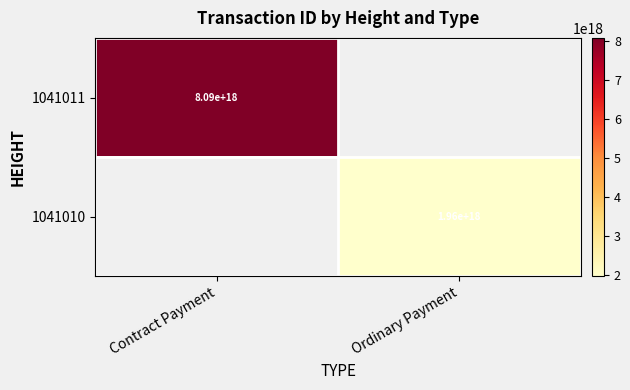

The value of 1041011 at Contract Payment is 8090000000000000000. True or false?

True